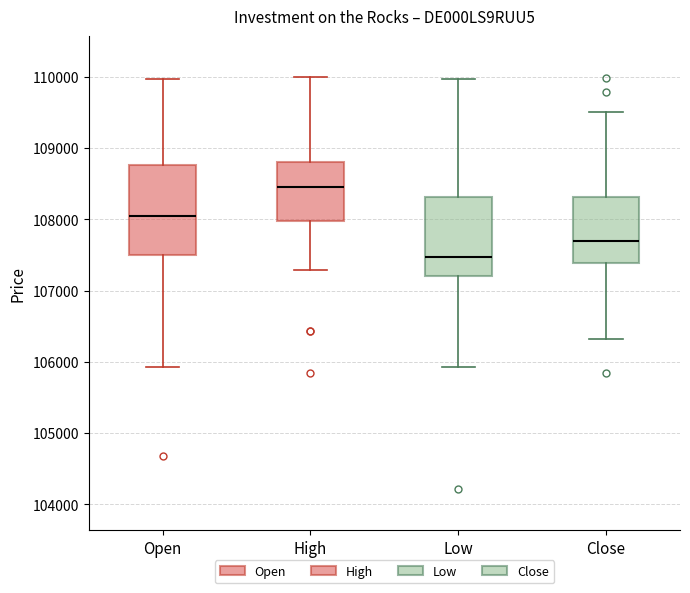

Reading left to right, transcribe this box plot: for each box, give where its median line is, the range the box spans, and where its two whiskers end, as read against the y-axis. The values are not printed on the chart, so give them approximately, as read against the axis.

Open: median 108000, box 107500 to 108800, whiskers 105900 to 110000
High: median 108500, box 108000 to 108800, whiskers 107300 to 110000
Low: median 107500, box 107200 to 108300, whiskers 105900 to 110000
Close: median 107700, box 107400 to 108300, whiskers 106300 to 109500